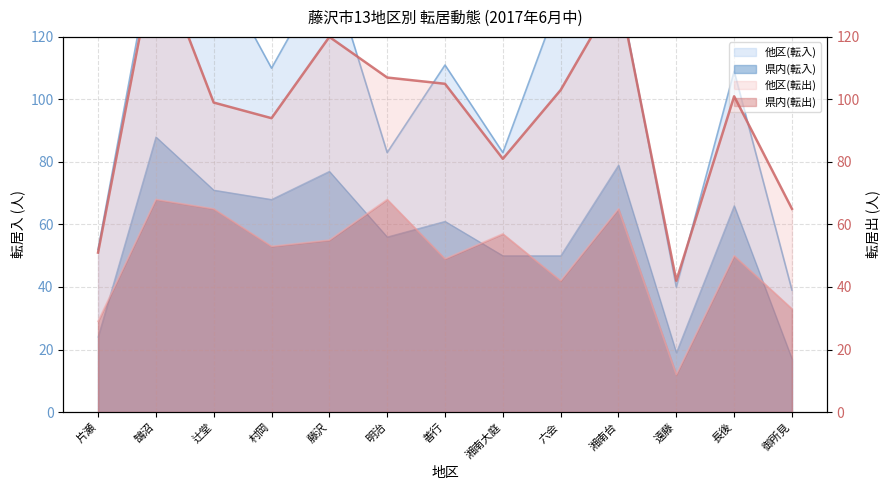

At which label does 県内(転入) first exceed 61?

鵠沼